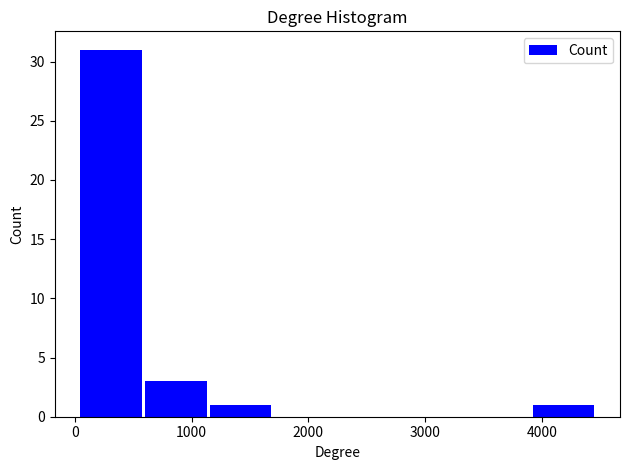

Which range on the x-axis has the tallest bar?

0 to 600